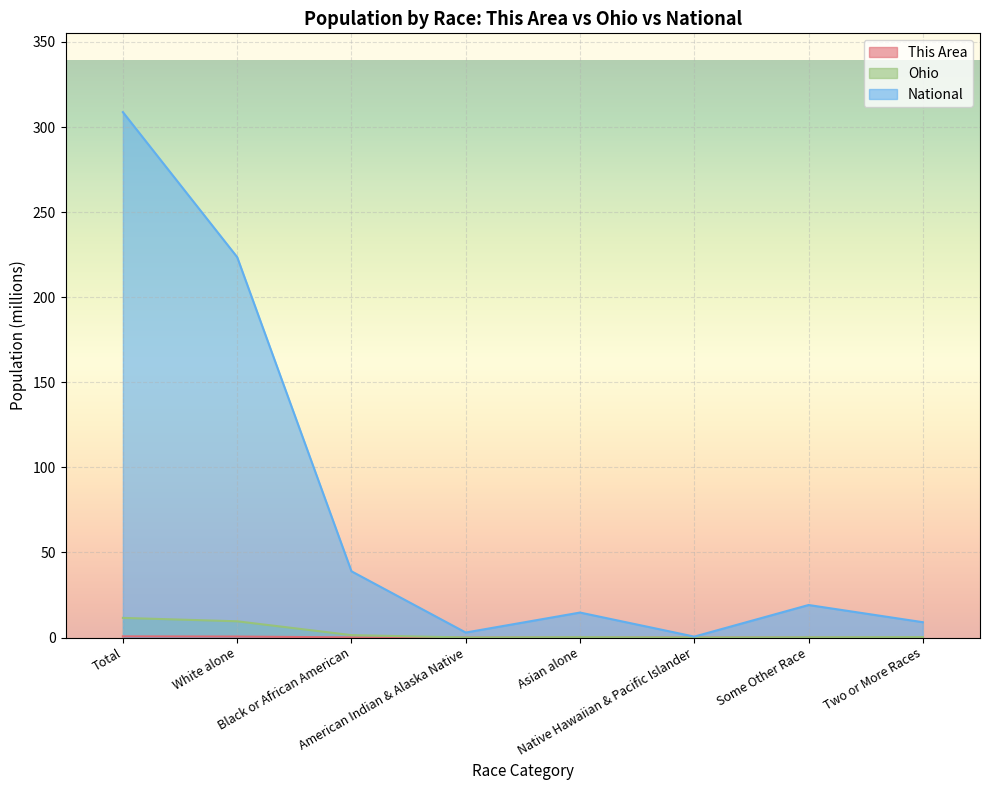

How many lines are shown in the chart?

3